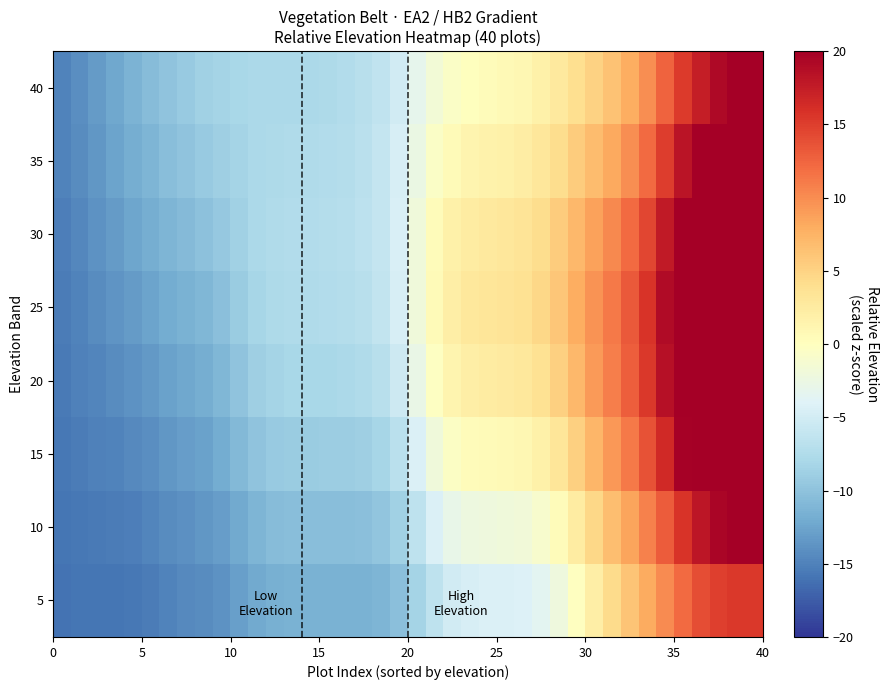

What is the smallest value displayed?

-16.0